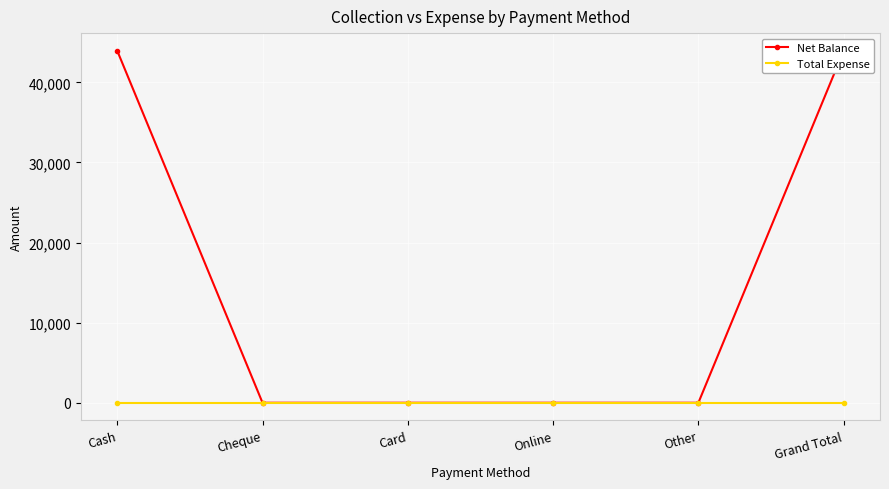

True or false: Net Balance has a value of 0 at Other.

True